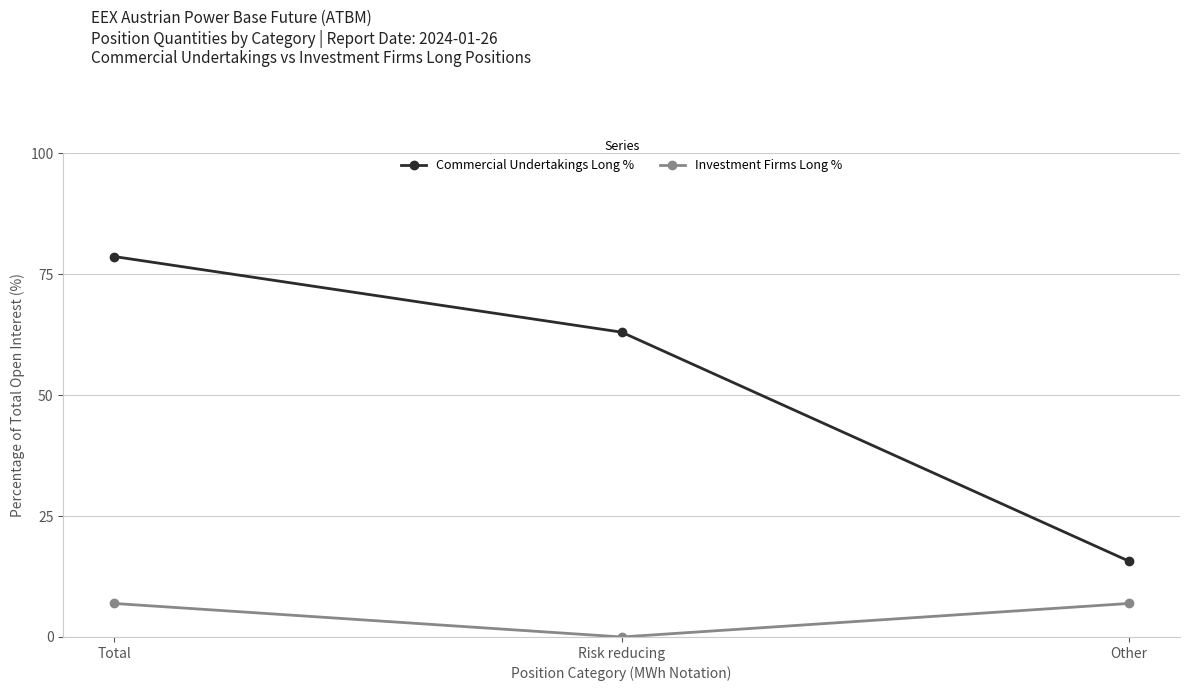

How many lines are shown in the chart?

2